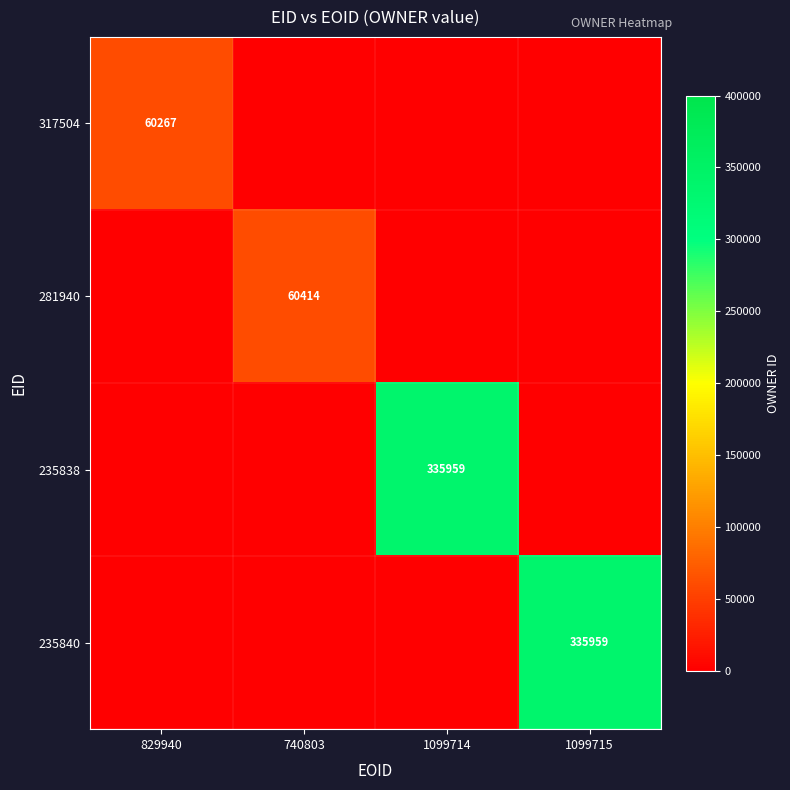

Is it true that 317504 equals -34251 at 1099715?

False